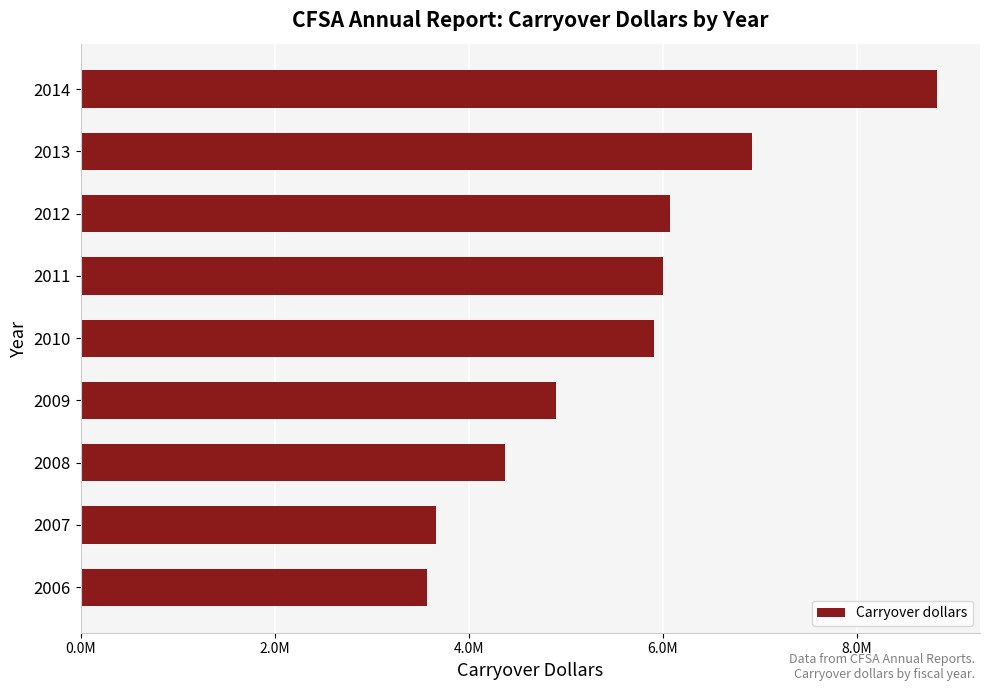

What is the difference between the second highest and second lowest values?

3256200